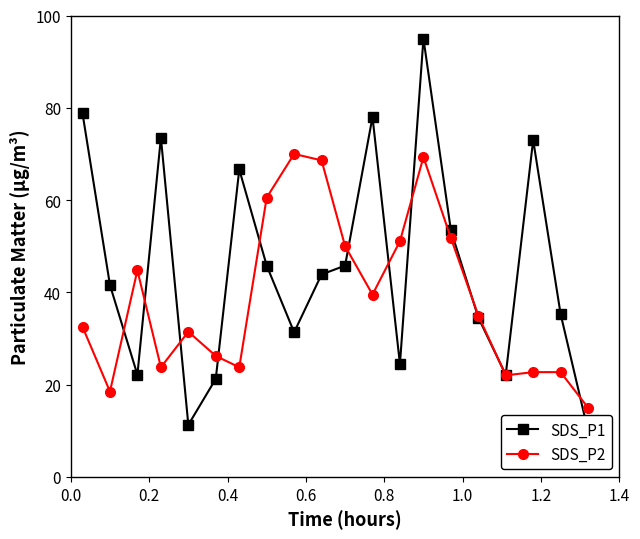

What is the value of the SDS_P2 point at the 16th from the left?

35.0